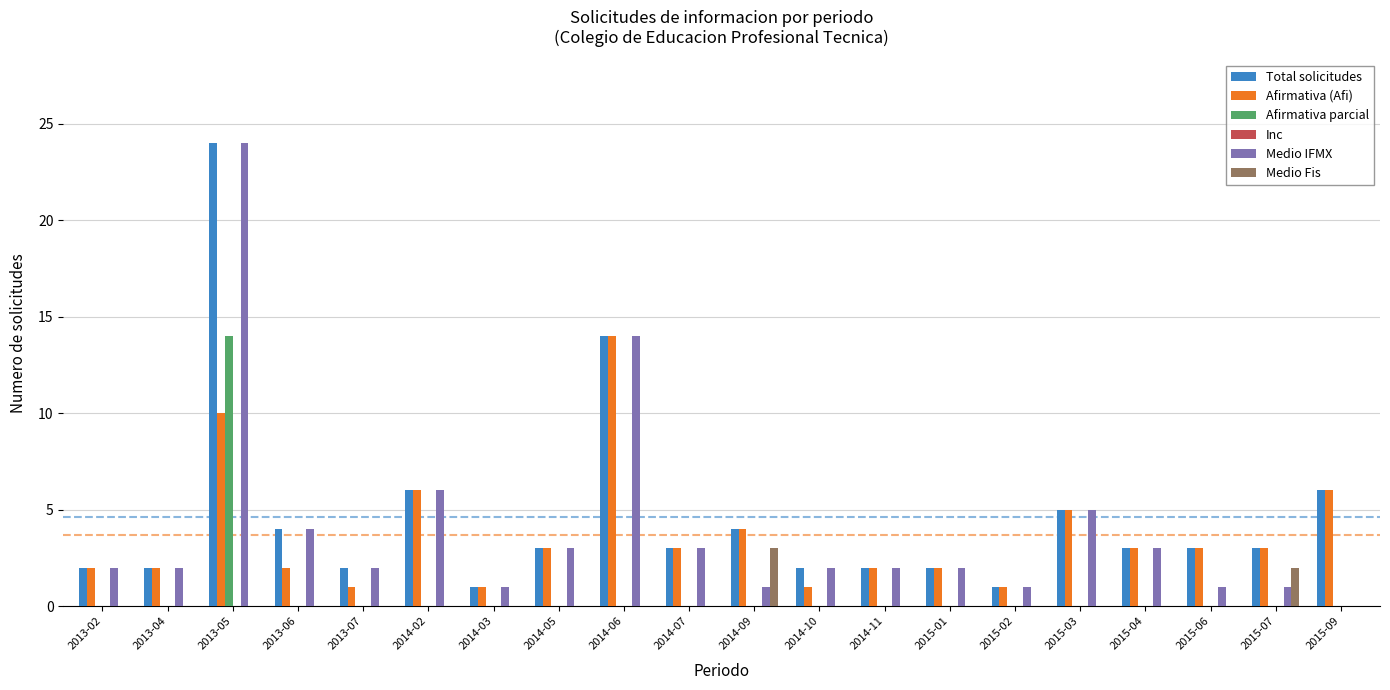

At which label does Total solicitudes first exceed 3?

2013-05